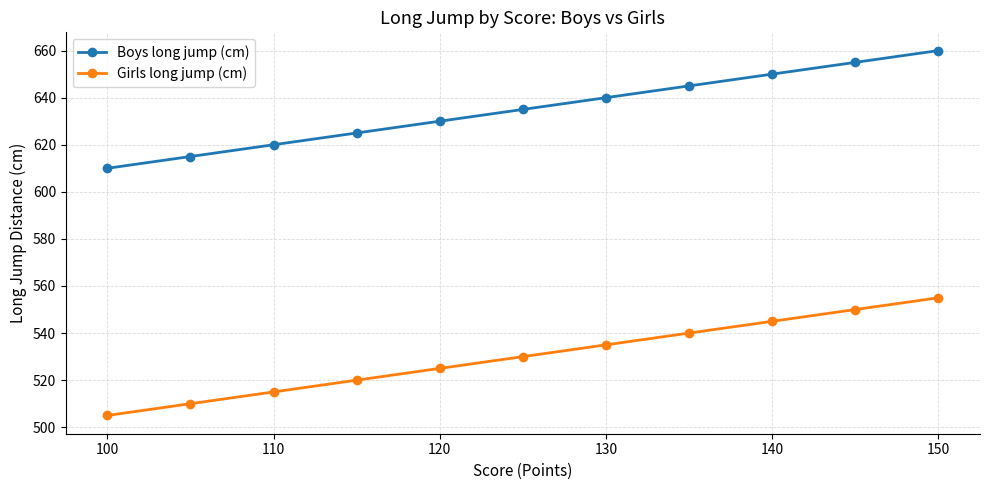

At 110, list the series in order from smallest to largest.

Girls long jump (cm), Boys long jump (cm)